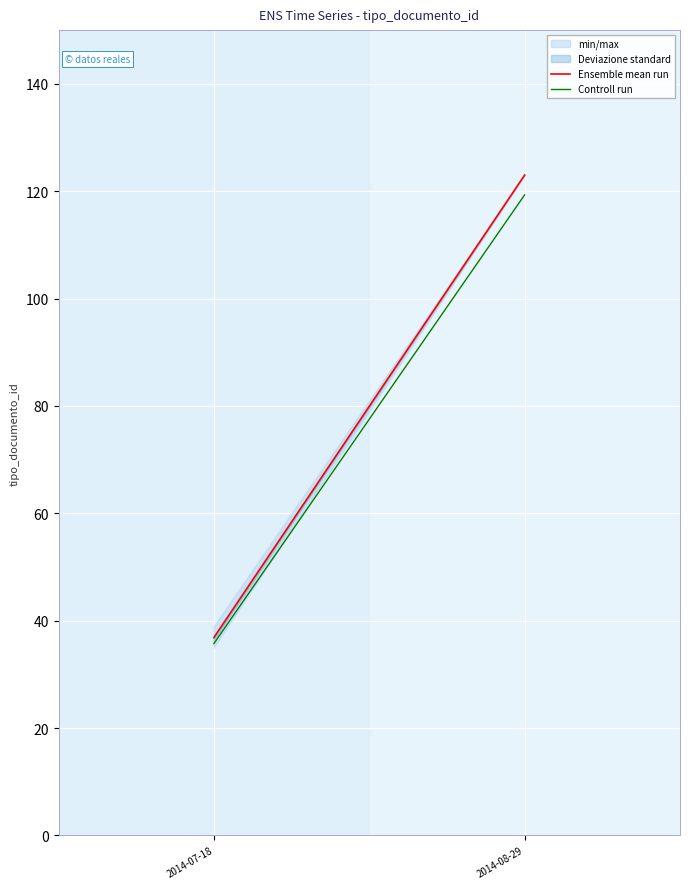

Reading left to right, list all the values displayed in this chart.

Ensemble mean run: 2014-07-18=36.8	2014-08-29=123.0
Controll run: 2014-07-18=35.7	2014-08-29=119.3